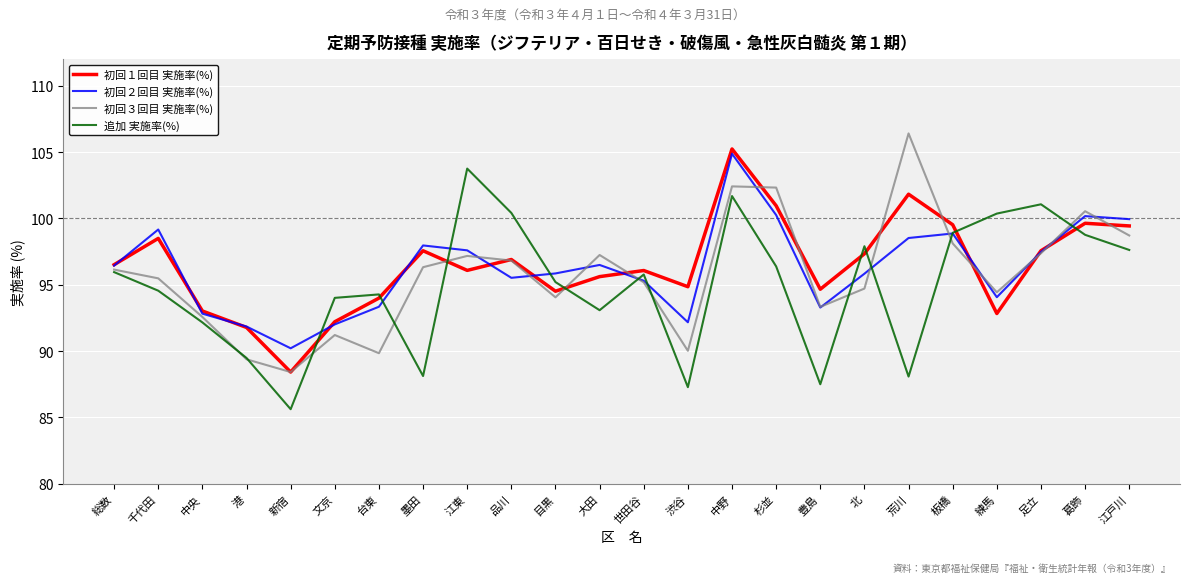

Between which two adjacent categories do 初回２回目 実施率(%) and 追加 実施率(%) first intersect?

新宿 and 文京